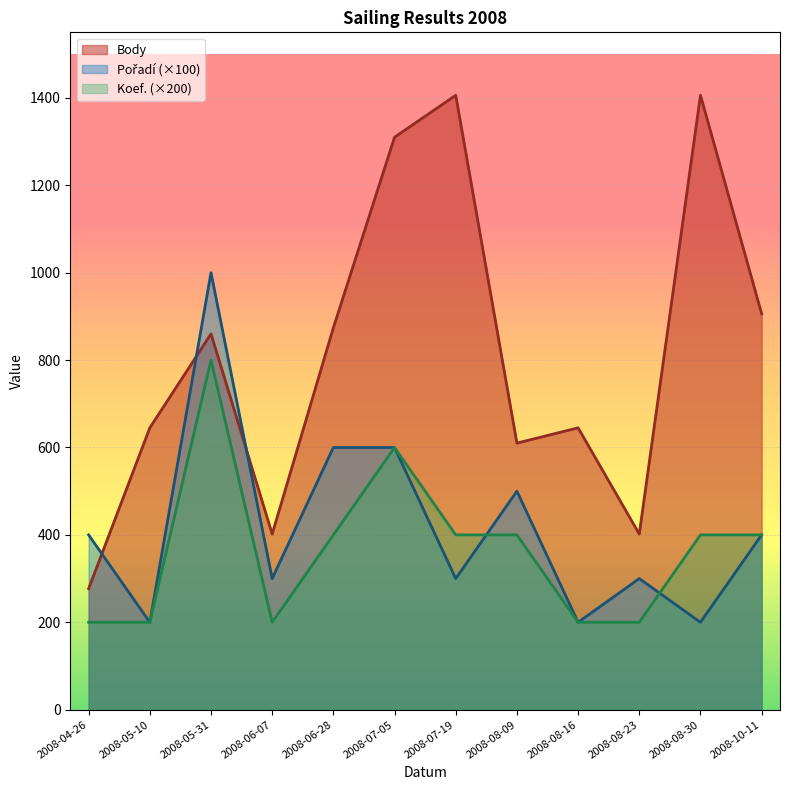

What is the sum of all Pořadí values?

5000